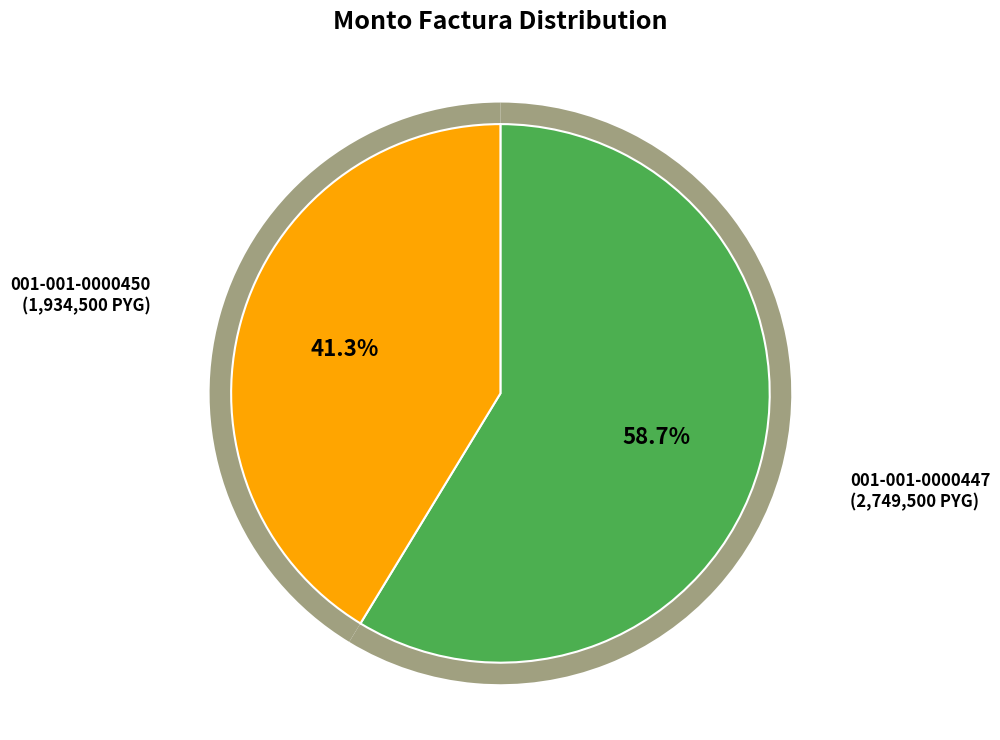

Count the number of slices in the pie.

2